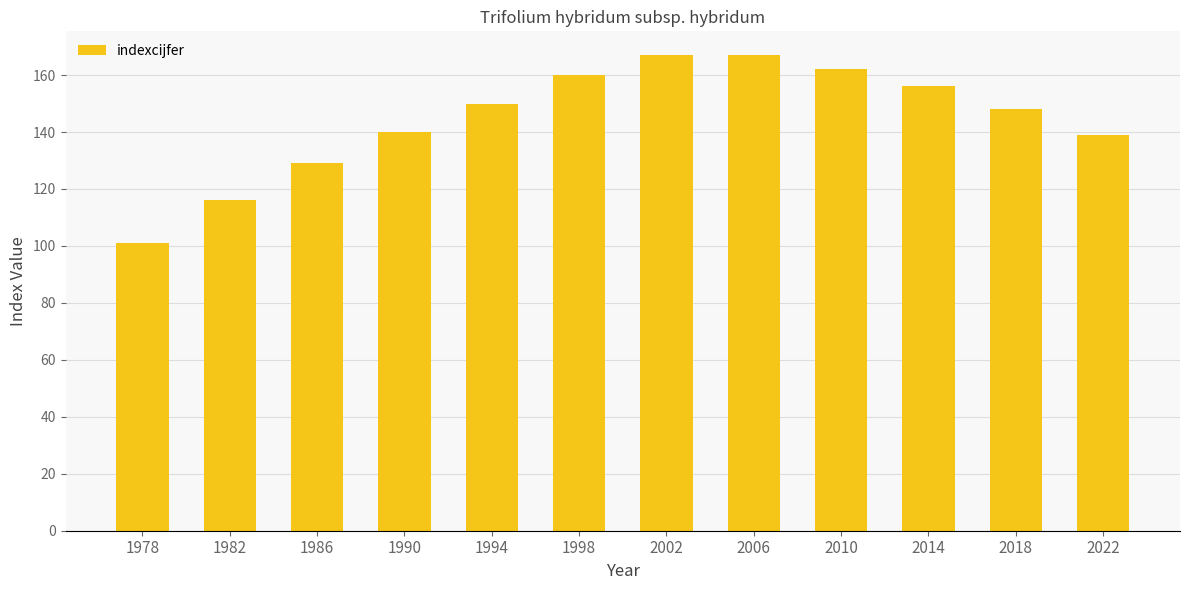

At which category does the chart reach its minimum across all series?

1978